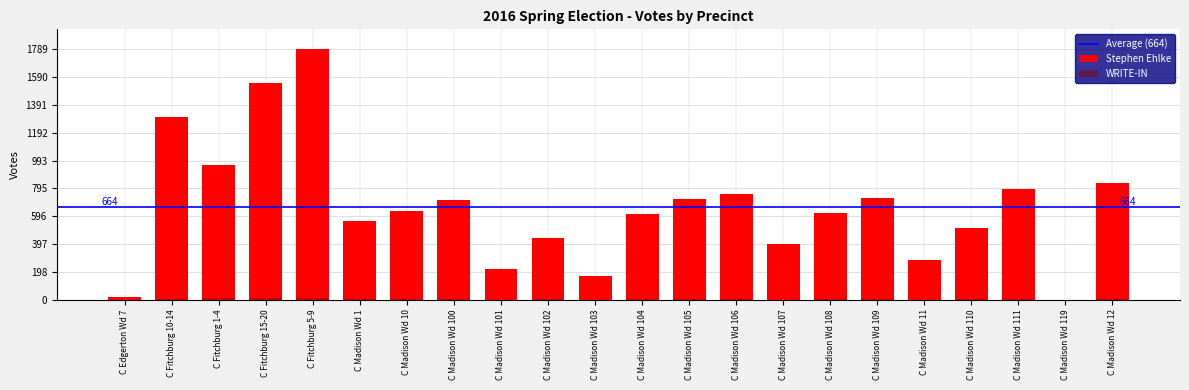

True or false: WRITE-IN has a value of 4 at C Madison Wd 10.

False